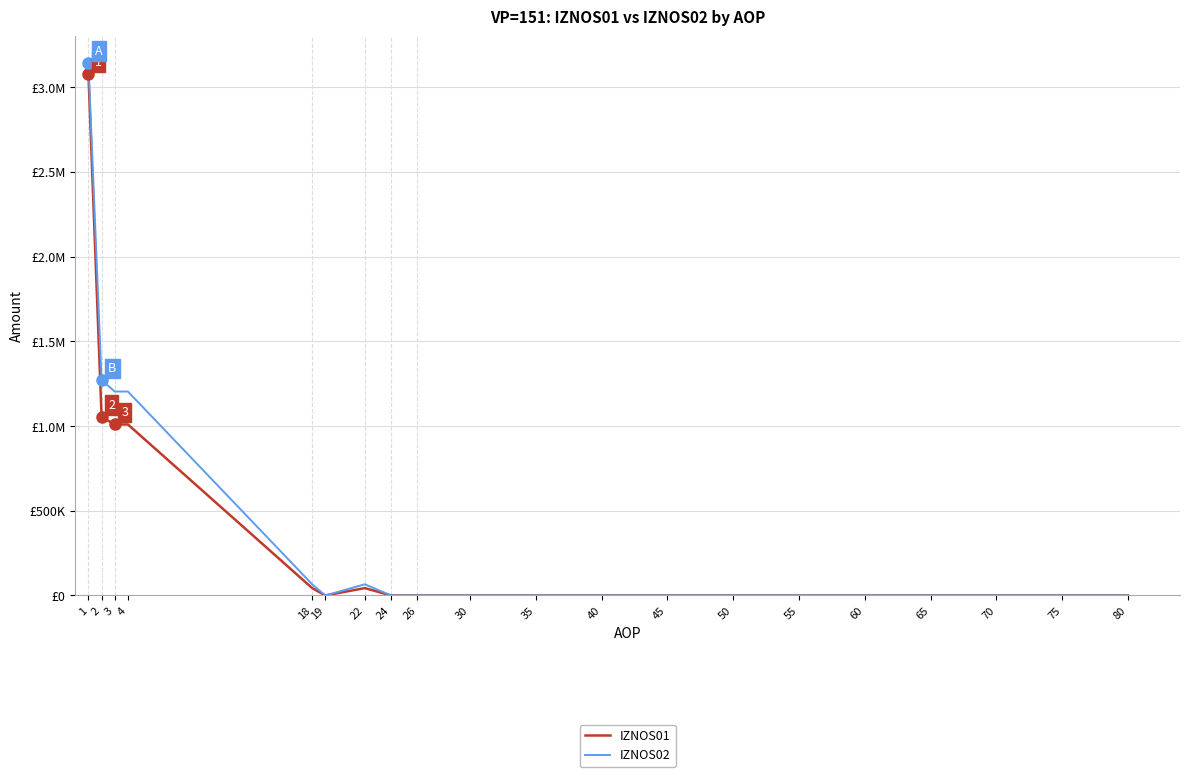

List the series in order of their overall mean, lowest first.

IZNOS01, IZNOS02